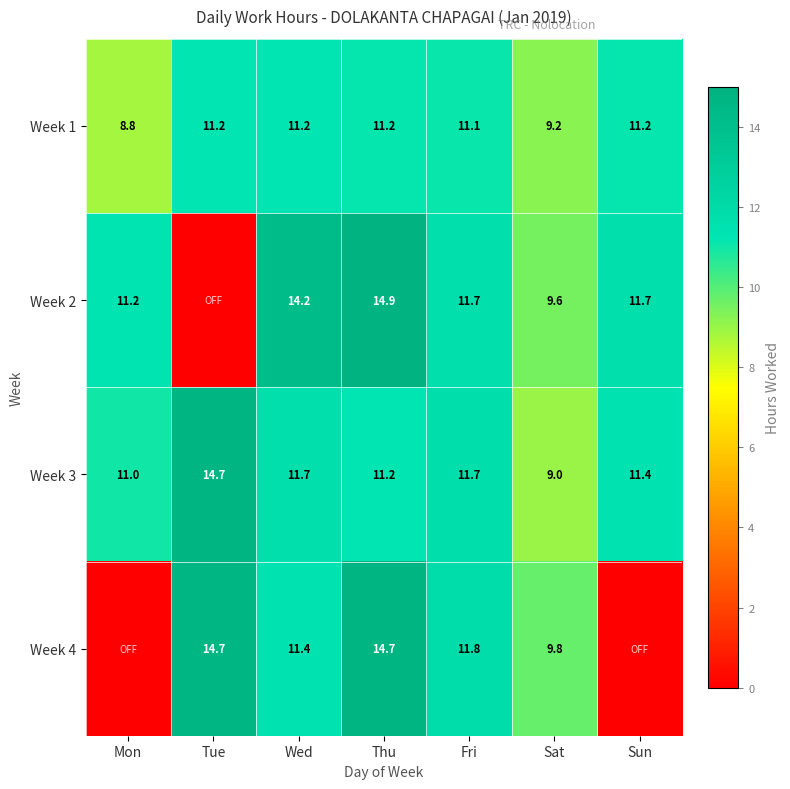

What is the average value of the Week 1 series?

10.6